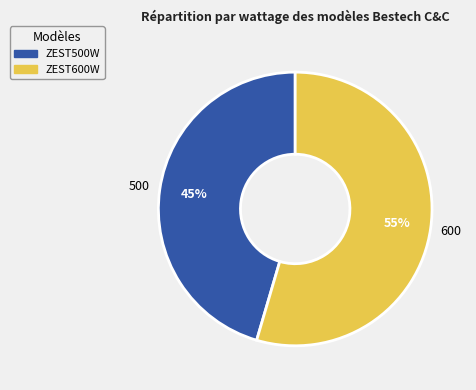

Is there any slice that represents more than half of the pie?

Yes